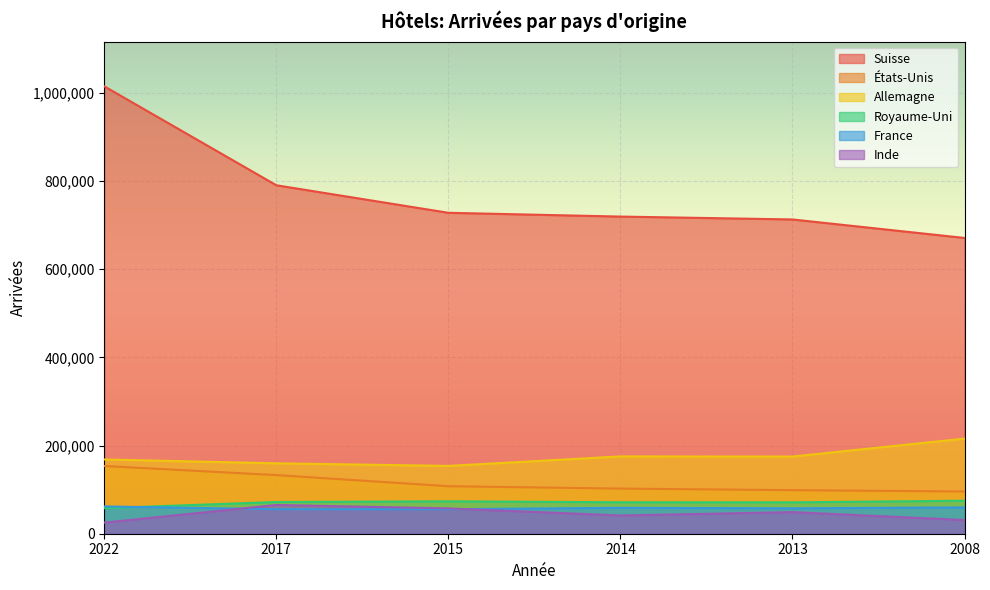

True or false: Allemagne has a value of 106156 at 2014.

False